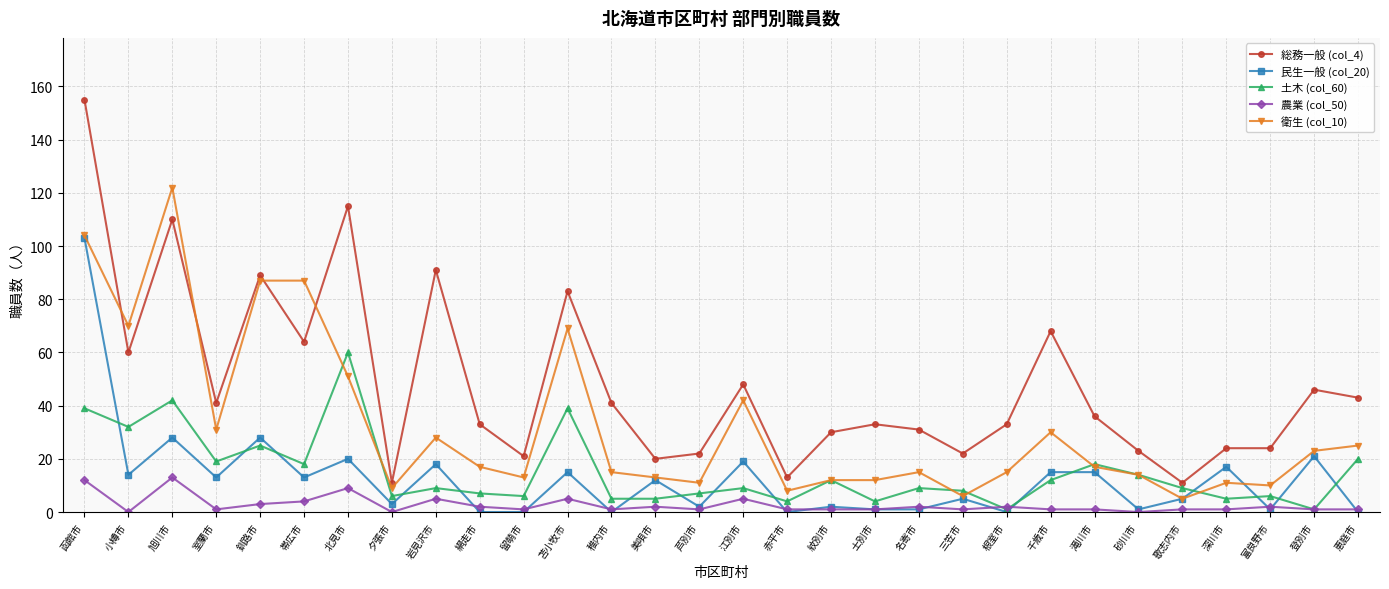

At how many categories does at least one series exceed 107?

3